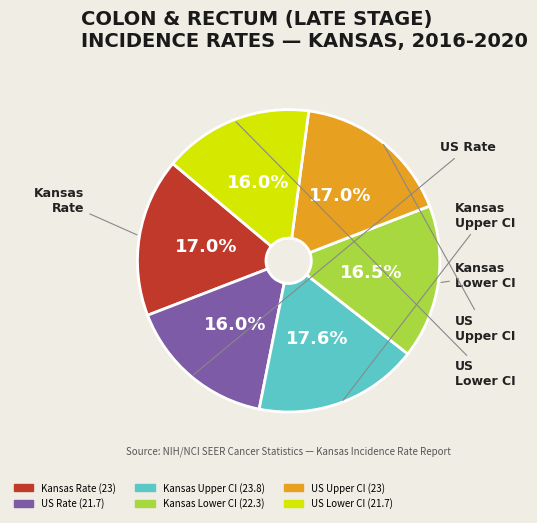

Does any single category account for the majority?

No